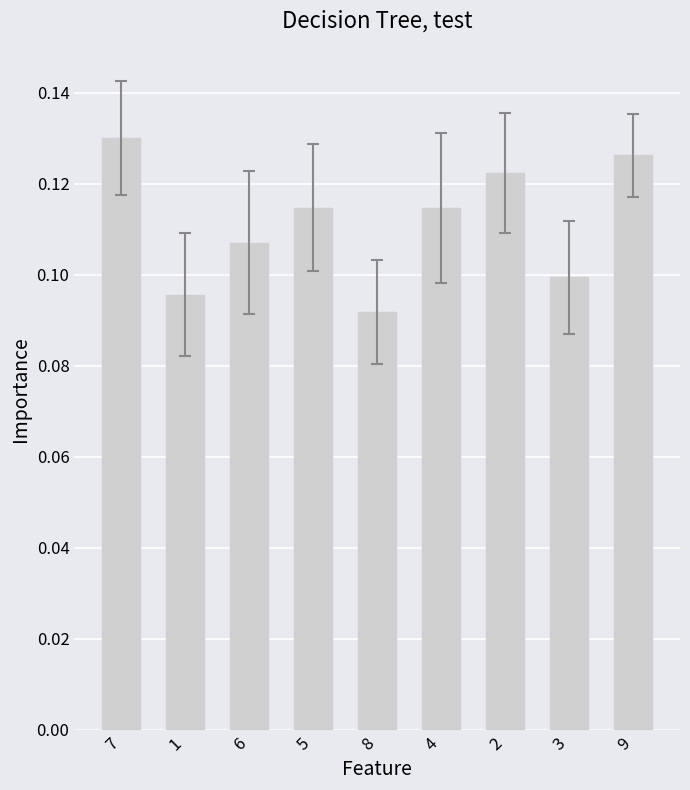

What is the label of the 3rd bar from the left?

6